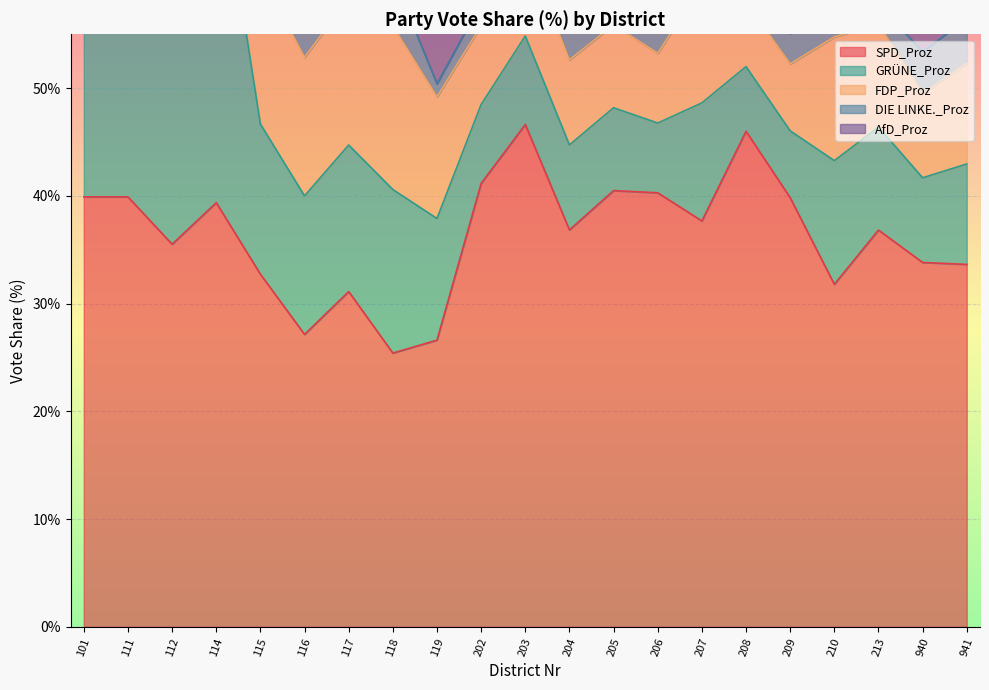

The value of DIE LINKE._Proz at 207 is 0.7. True or false?

False